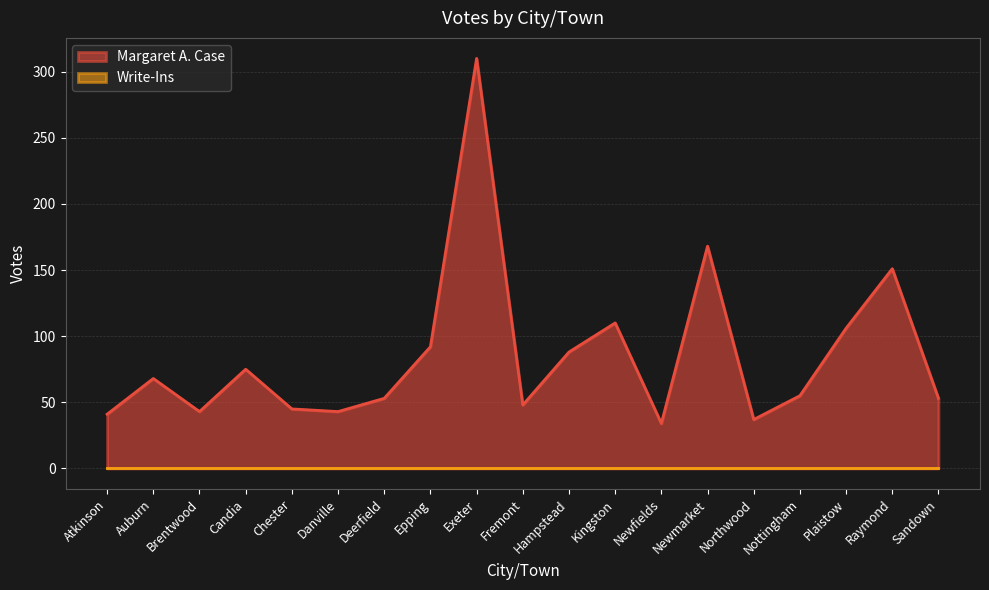

List the labels in order of value, largest first.

Exeter, Newmarket, Raymond, Kingston, Plaistow, Epping, Hampstead, Candia, Auburn, Nottingham, Deerfield, Sandown, Fremont, Chester, Brentwood, Danville, Atkinson, Northwood, Newfields